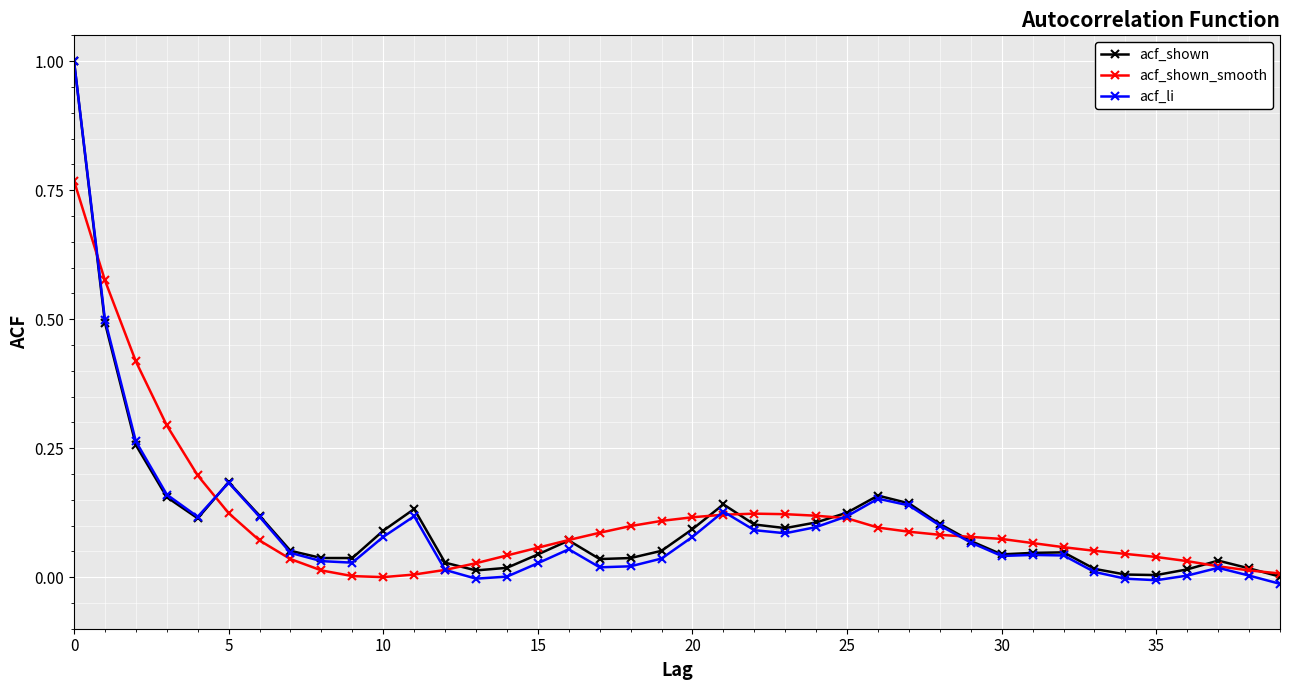

How many data points does each series have?

40